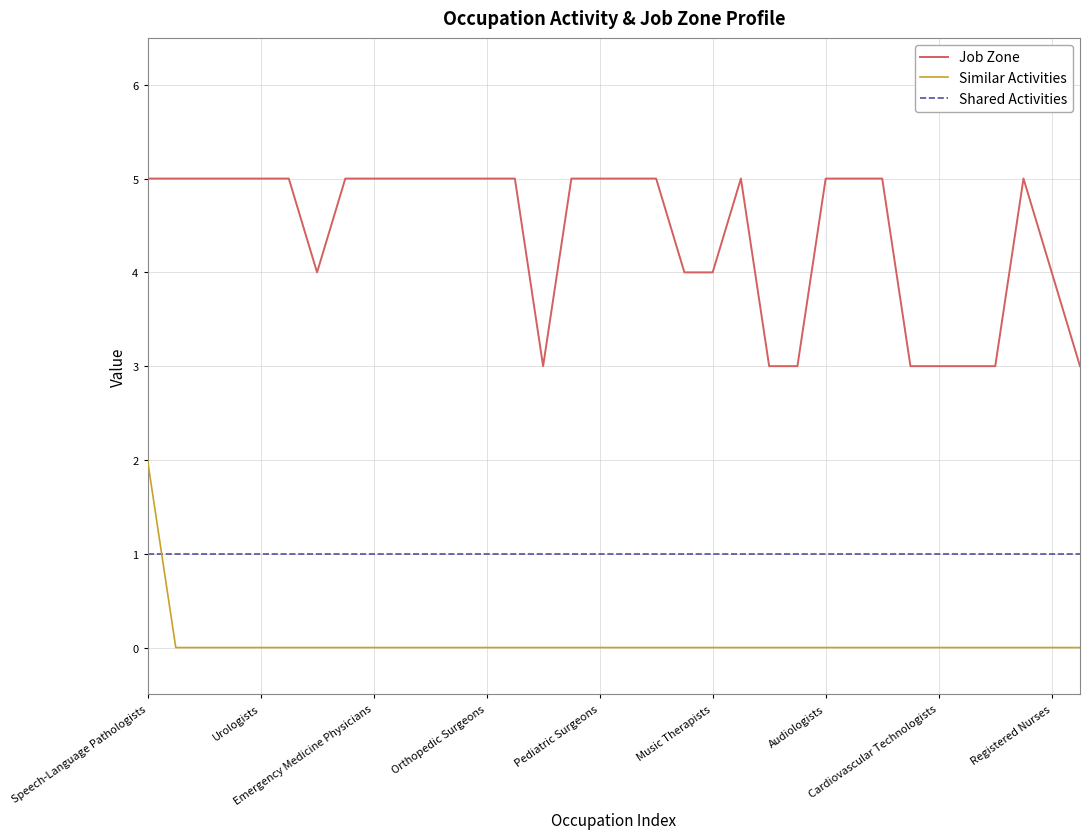

Rank the series by their maximum value, from lowest to highest.

Shared Activities, Similar Activities, Job Zone